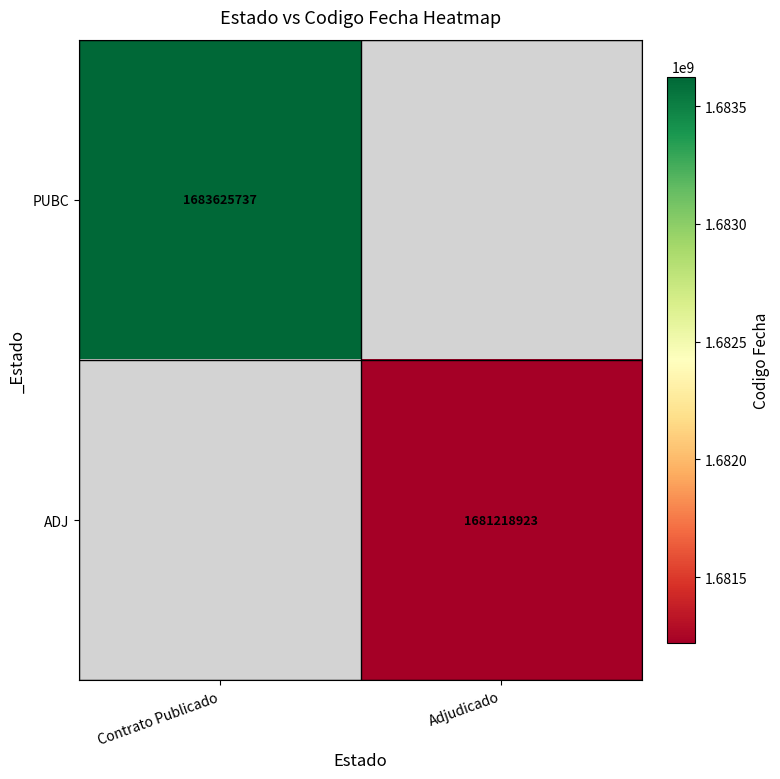

True or false: PUBC has a value of 2607762428 at Contrato Publicado.

False